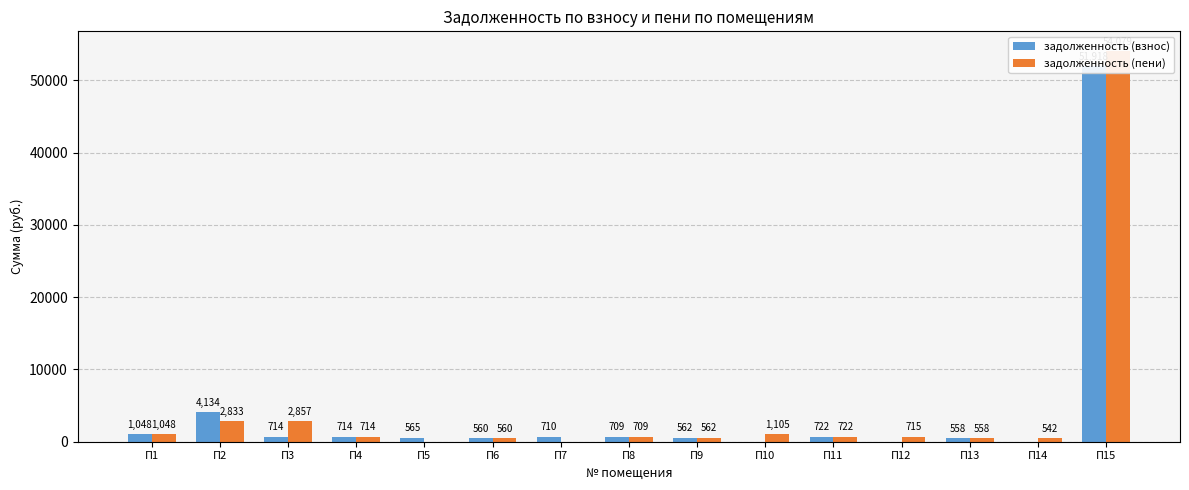

Which category has the lowest value across all series?

П10